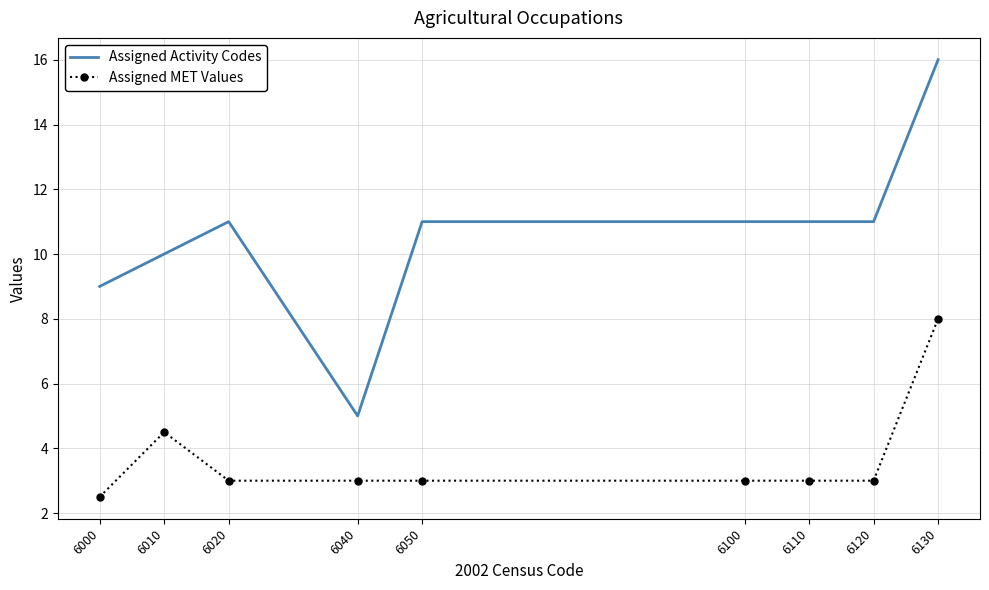

Between 6000 and 6130, which series saw the biggest shift?

Assigned Activity Codes